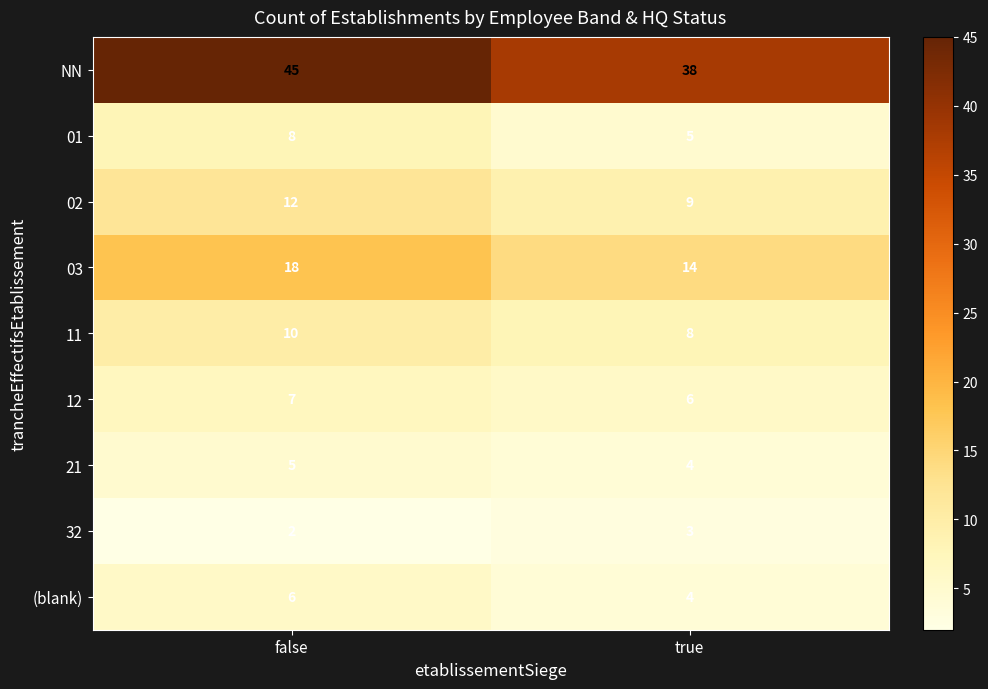

Reading right to left, extract all data points from this chart.

NN: 38	45
01: 5	8
02: 9	12
03: 14	18
11: 8	10
12: 6	7
21: 4	5
32: 3	2
(blank): 4	6